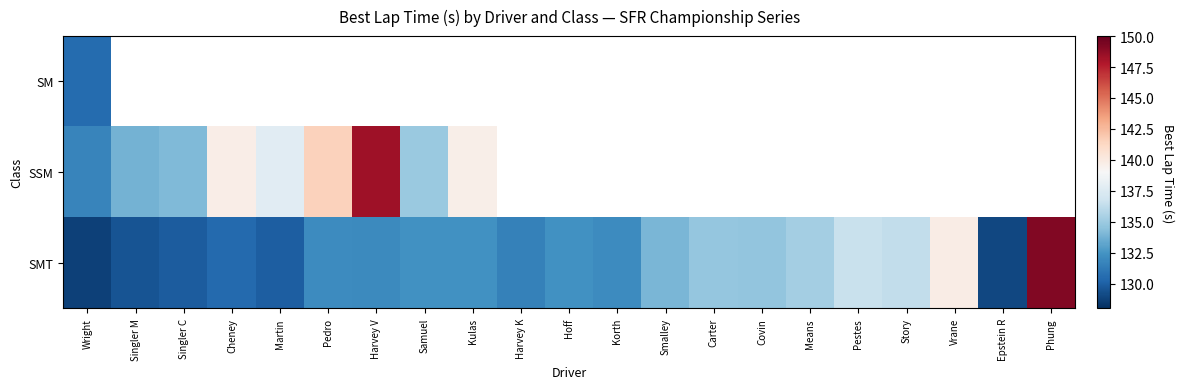

Between Korth and Singler C, which is larger?

Singler C